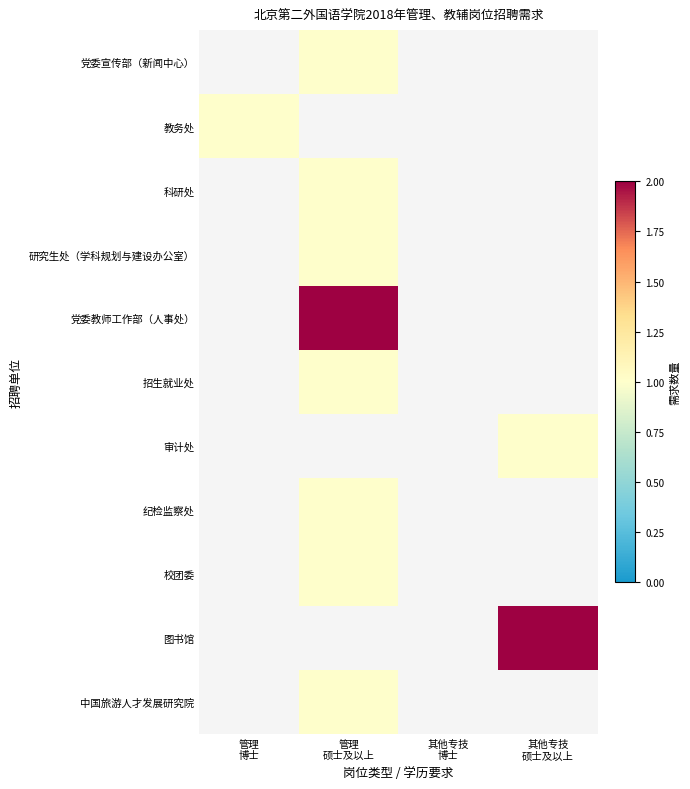

How many series are shown in this chart?

11